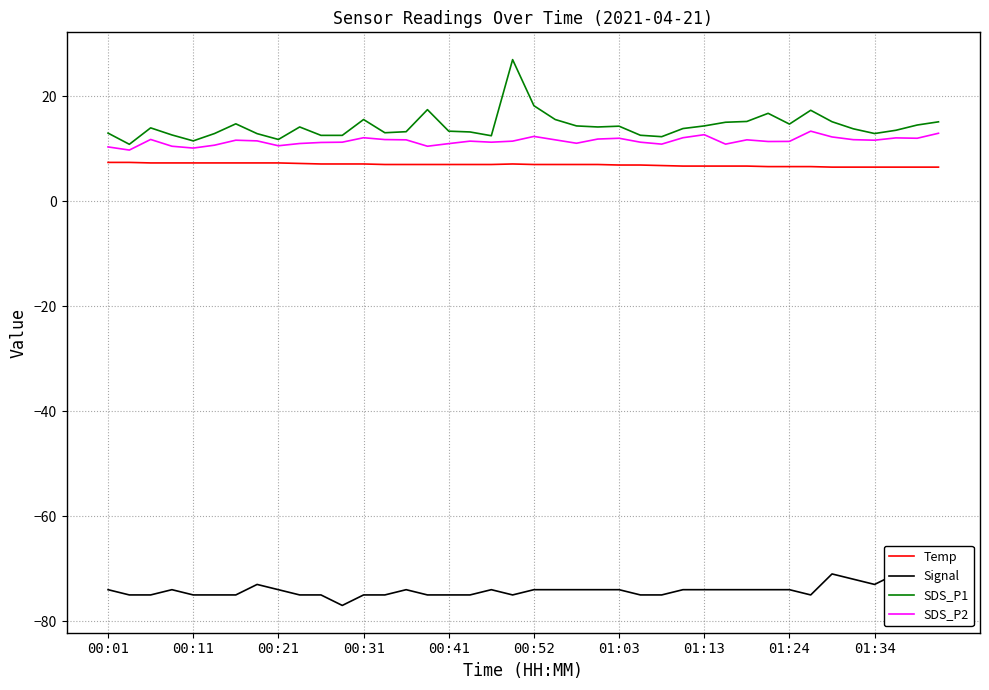

What are all the series names shown in the legend?

Temp, Signal, SDS_P1, SDS_P2